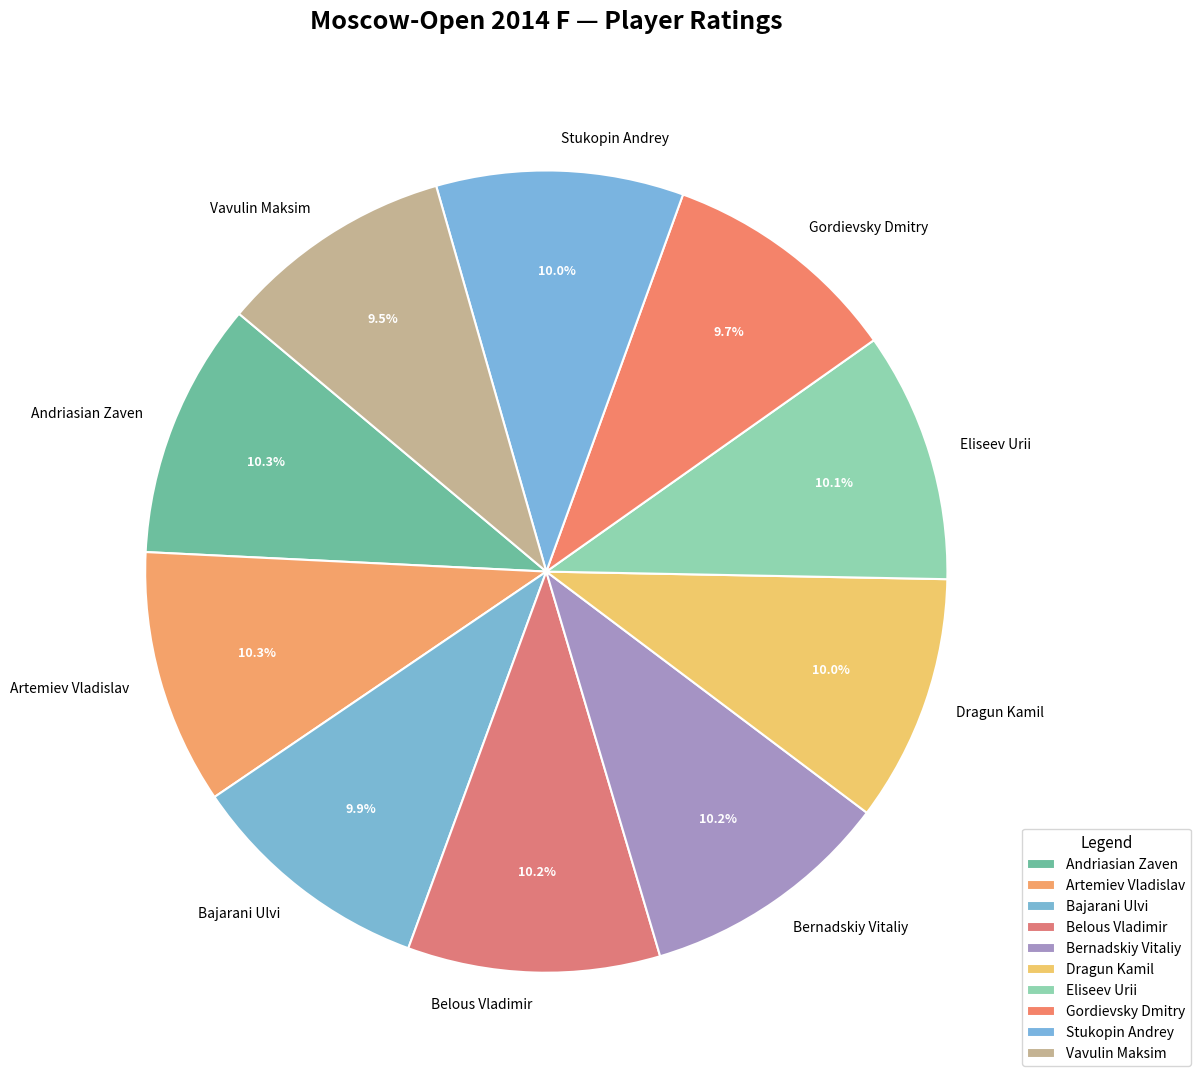

To the nearest percent, what portion does Bernadskiy Vitaliy represent?

10%